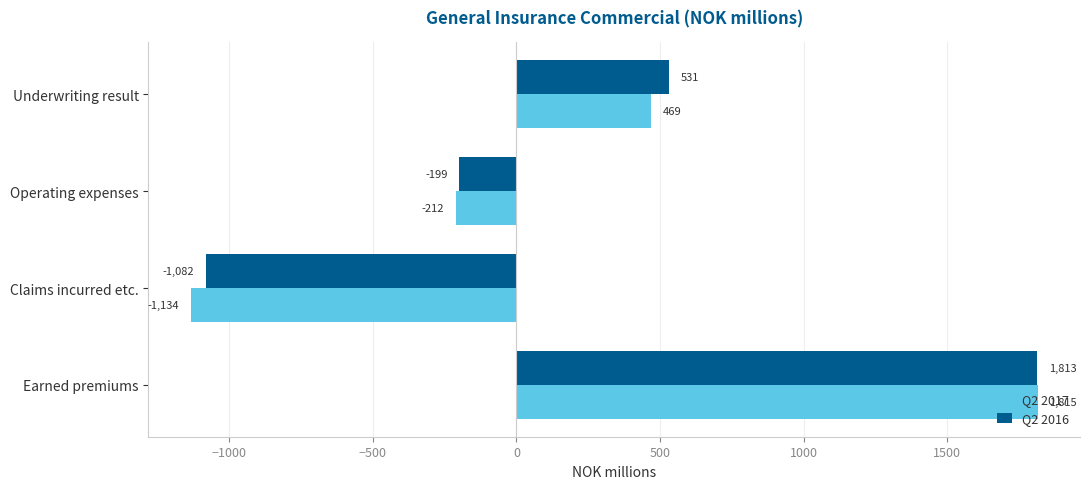

At which label does Q2 2017 reach its minimum?

Claims incurred etc.